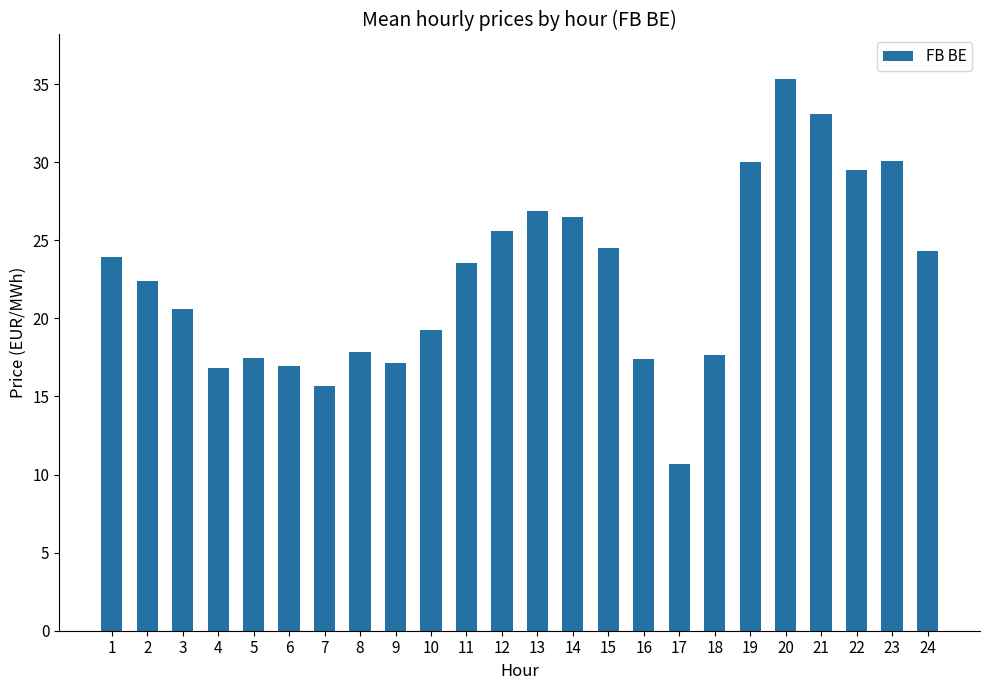

What is the sum of all values?

543.1